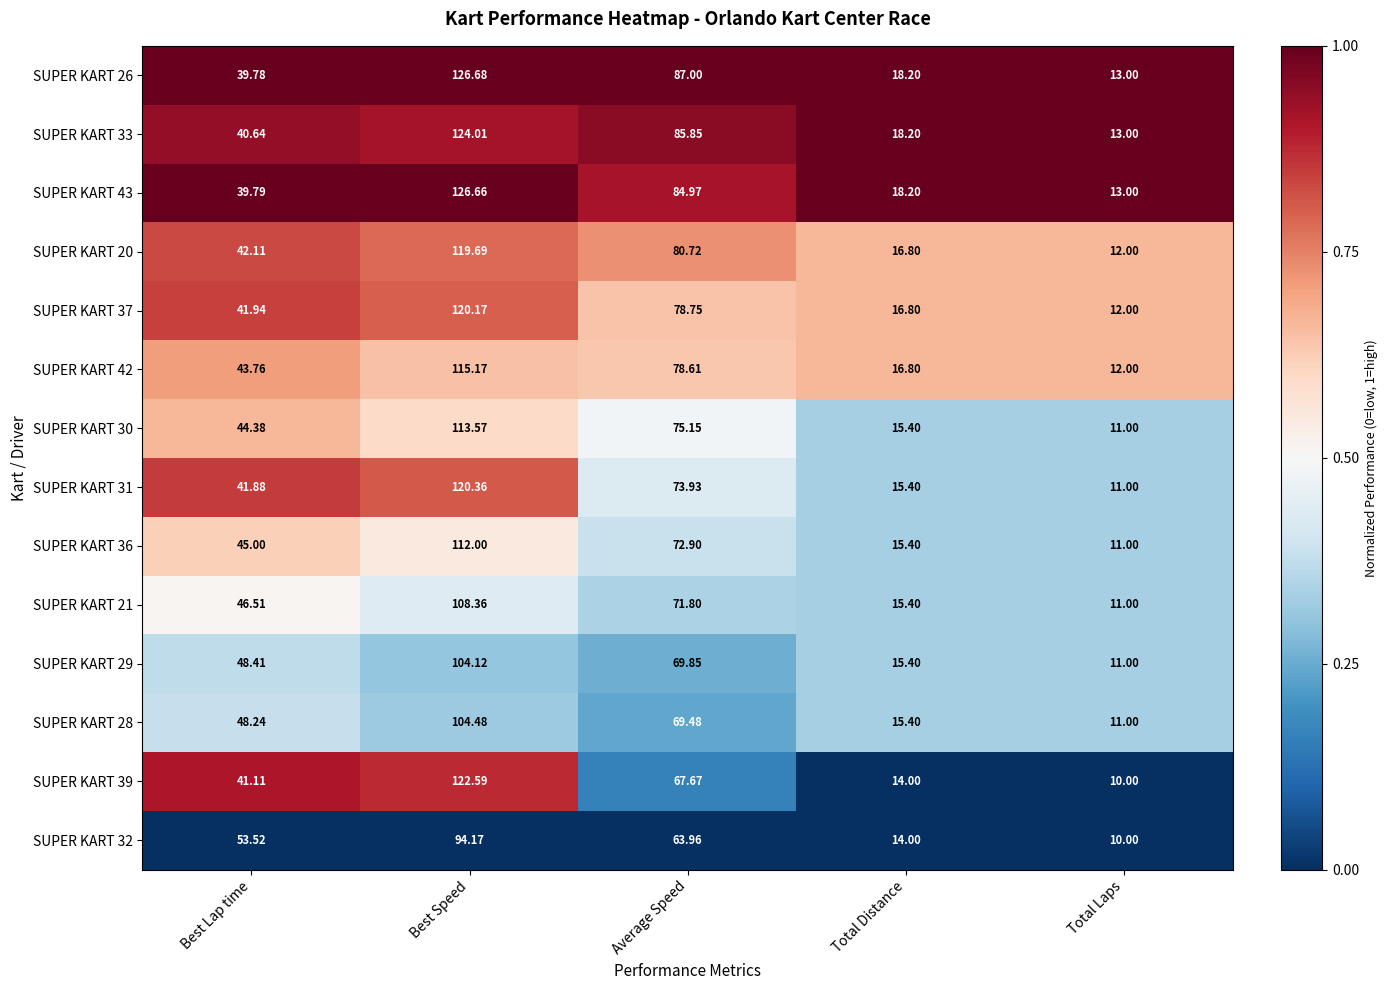

List the labels in order of SUPER KART 36 value, smallest first.

Total Laps, Total Distance, Best Lap time, Average Speed, Best Speed